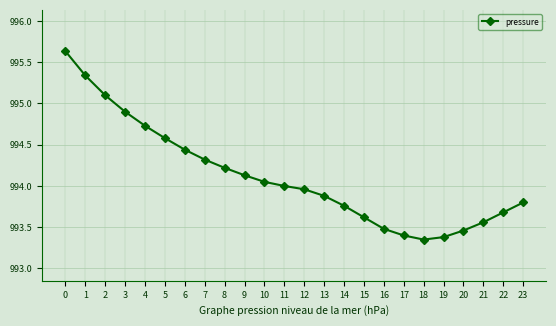

Where is the first local minimum?

18